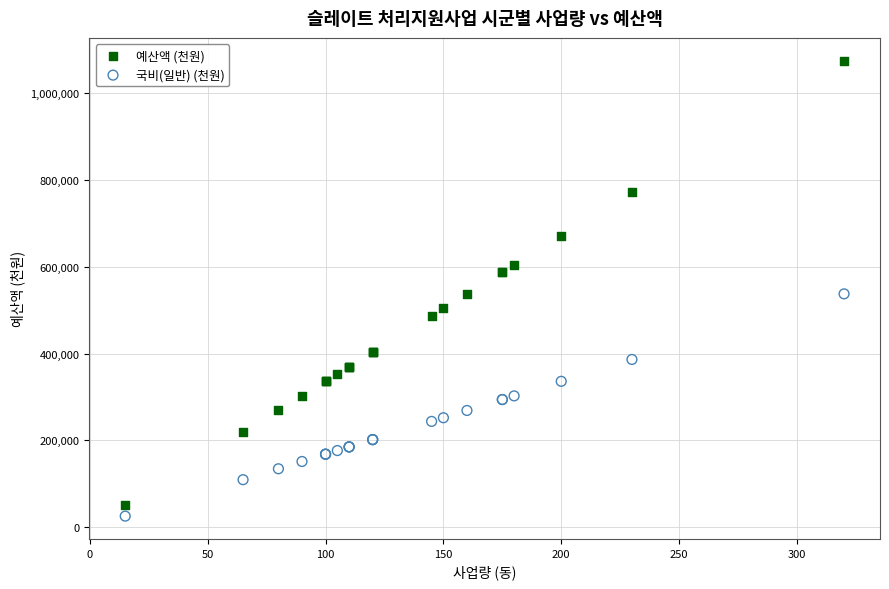

Which series contains the lowest Y value?

국비(일반) (천원)